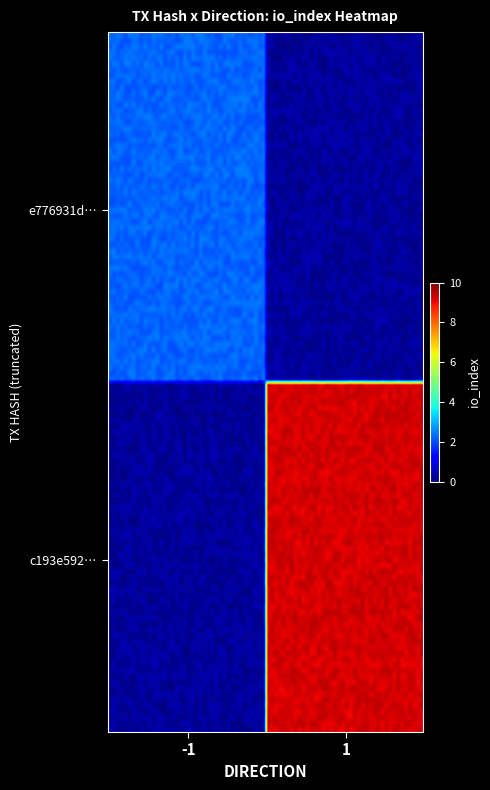

Which series has the largest range (max minus min)?

c193e592179c0f8f1282beb475a31e9247d1fef